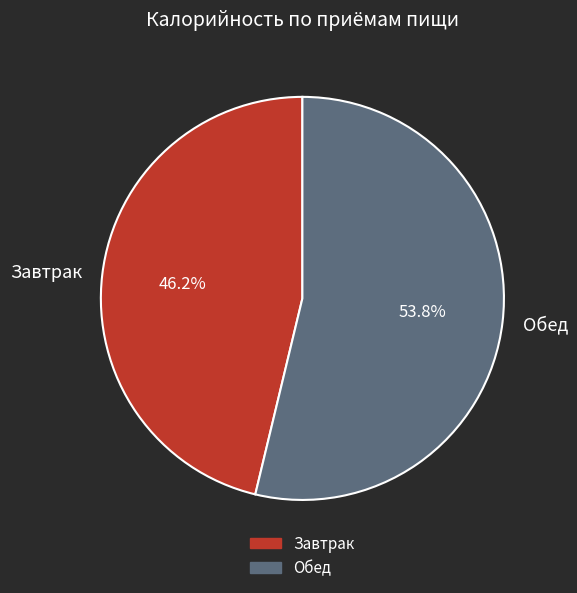

Approximately how many times larger is the value at Обед compared to Завтрак?

1.2